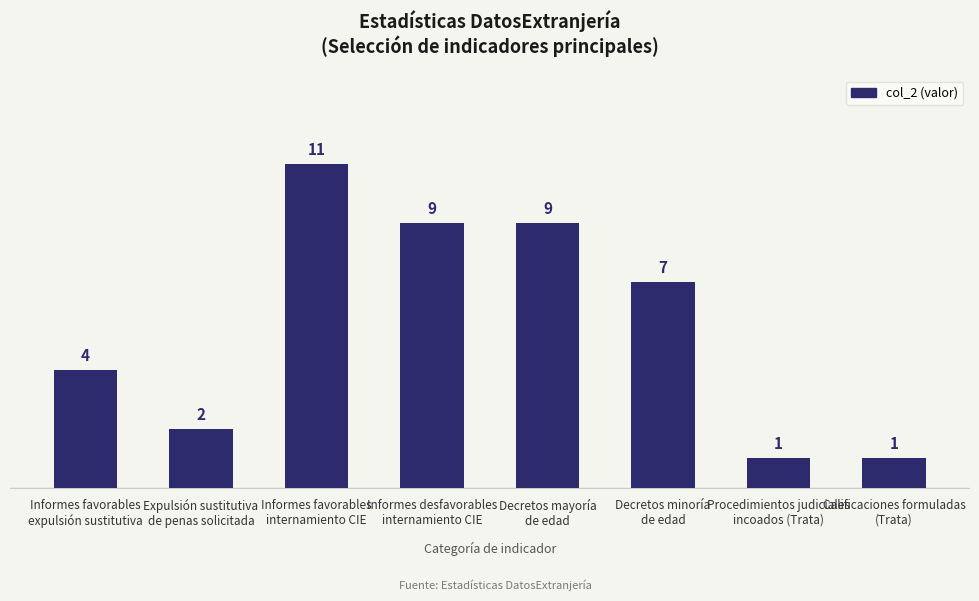

Reading right to left, list all the values displayed in this chart.

1	1	7	9	9	11	2	4